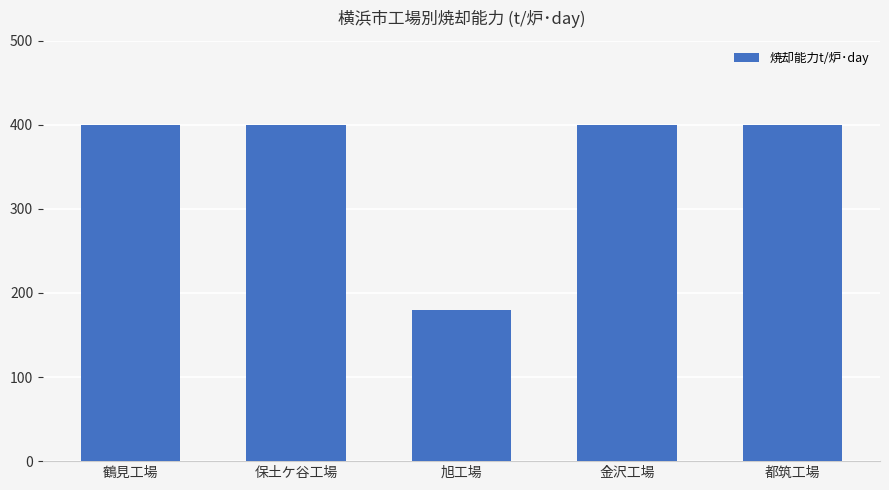

How many distinct data groups are displayed?

1